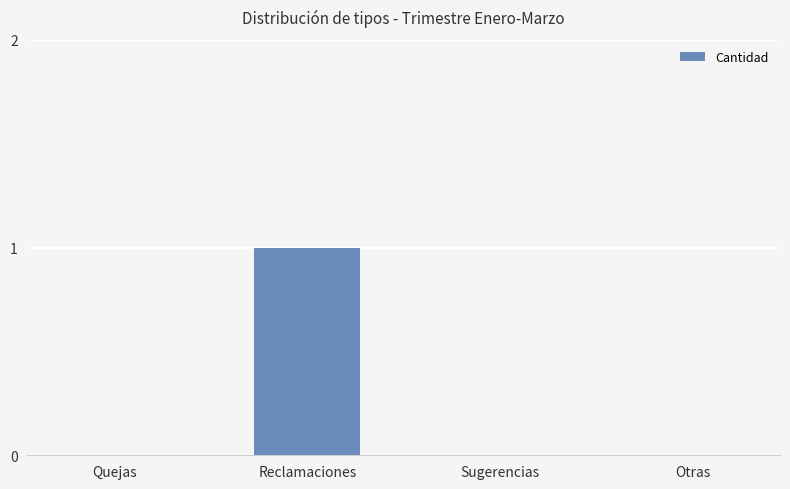

Read the value at Reclamaciones.

1